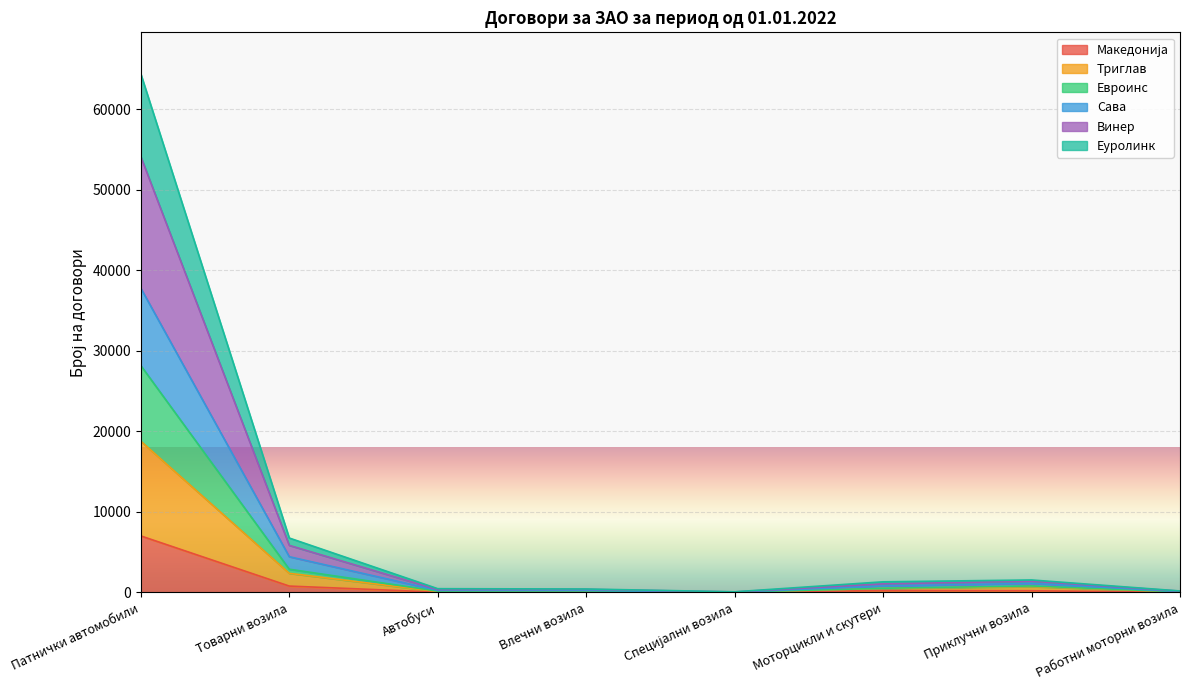

What is the lowest value of the Македонија series?

9